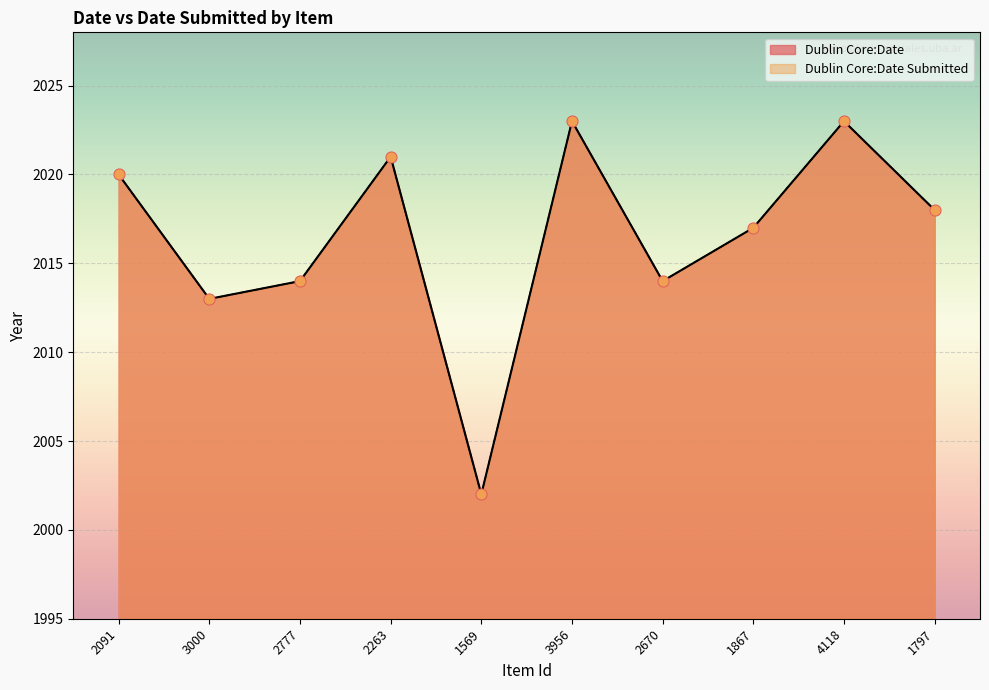

Which series has the largest total across all categories?

Dublin Core:Date